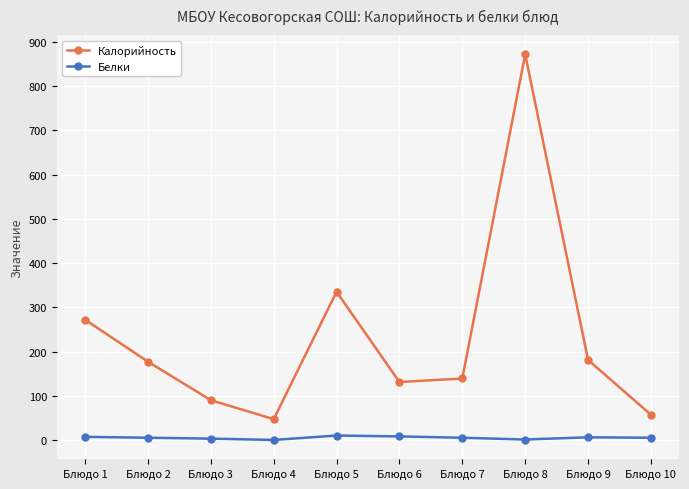

What is the sum of all Калорийность values?

2301